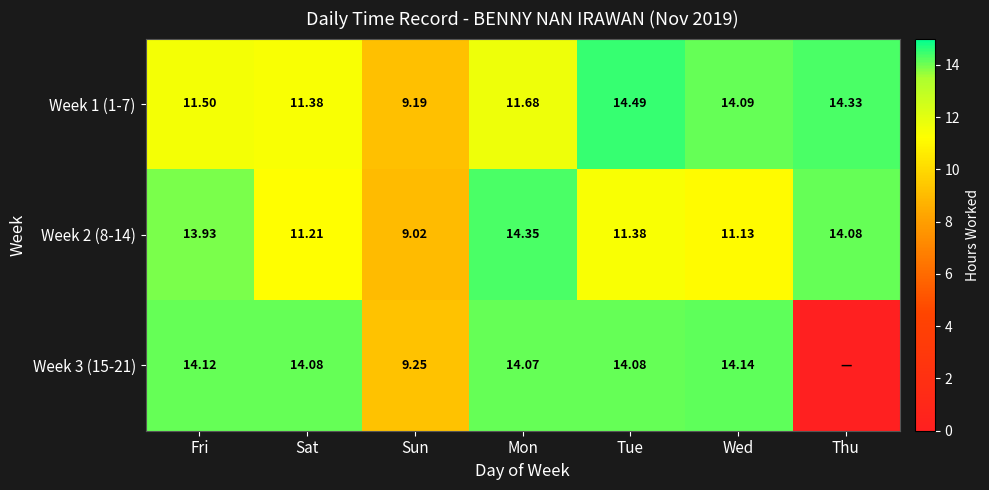

What is the difference between the maximum and minimum values in the Week 2 (8-14) series?

5.3